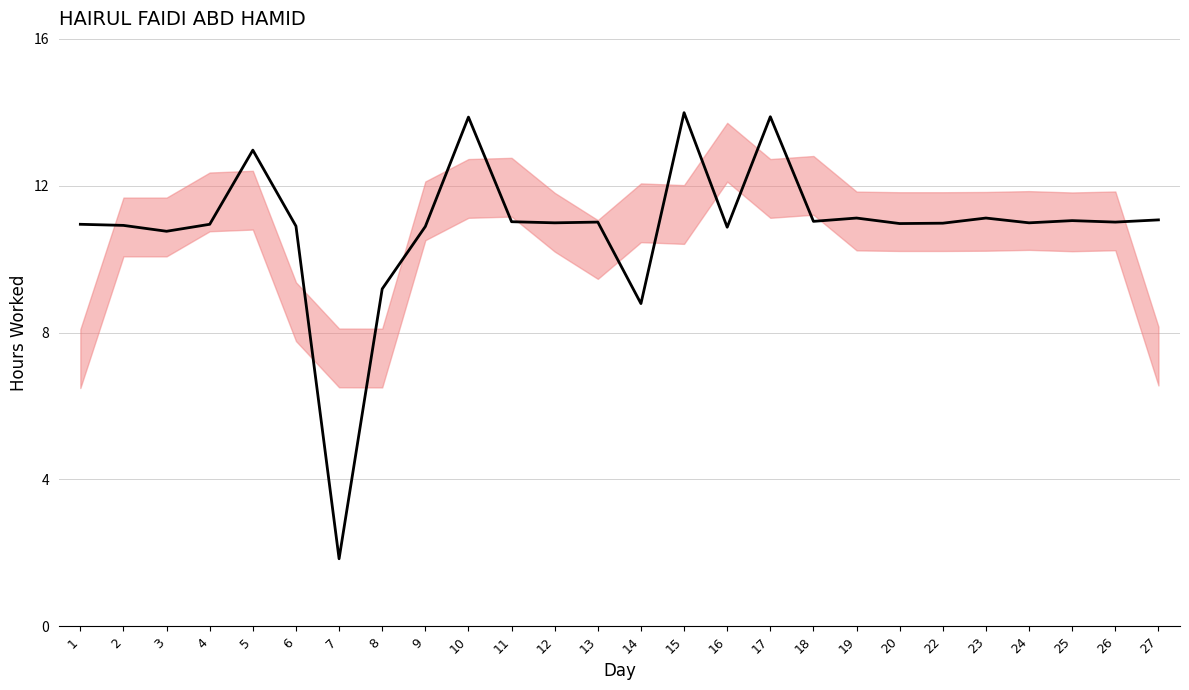

What is the change in value from 16 to 27?

+0.2